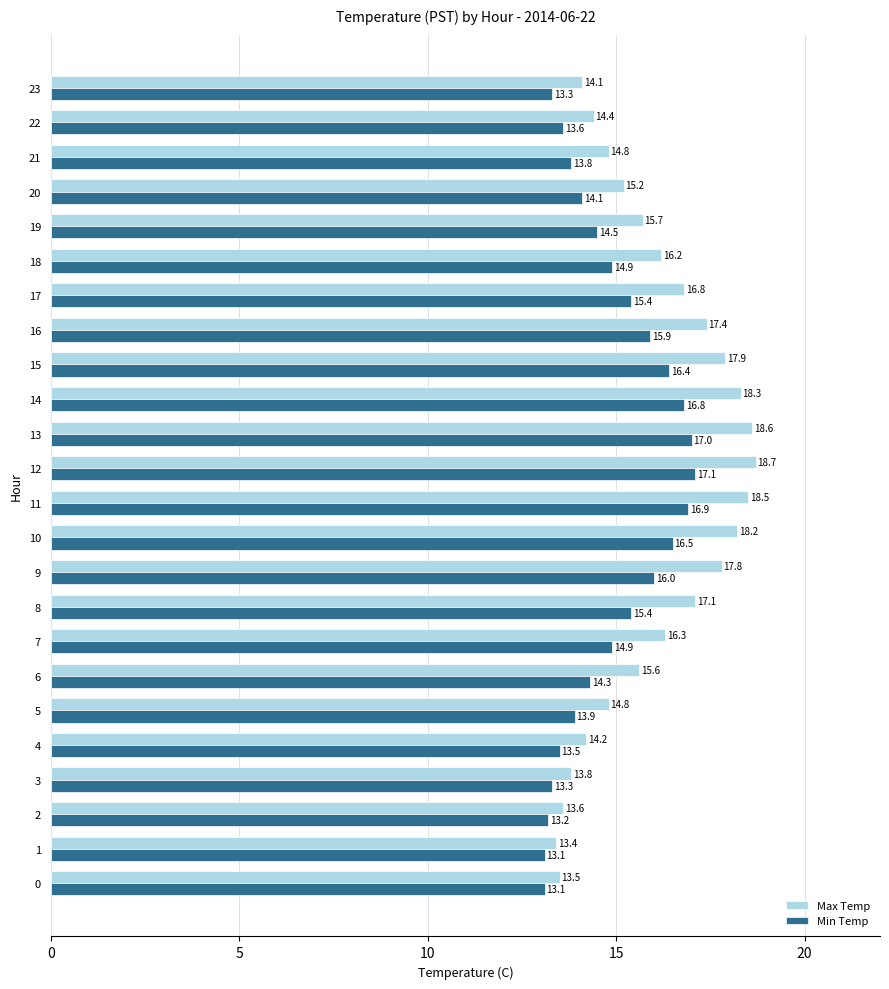

At which label is Max Temp closest to 16?

18